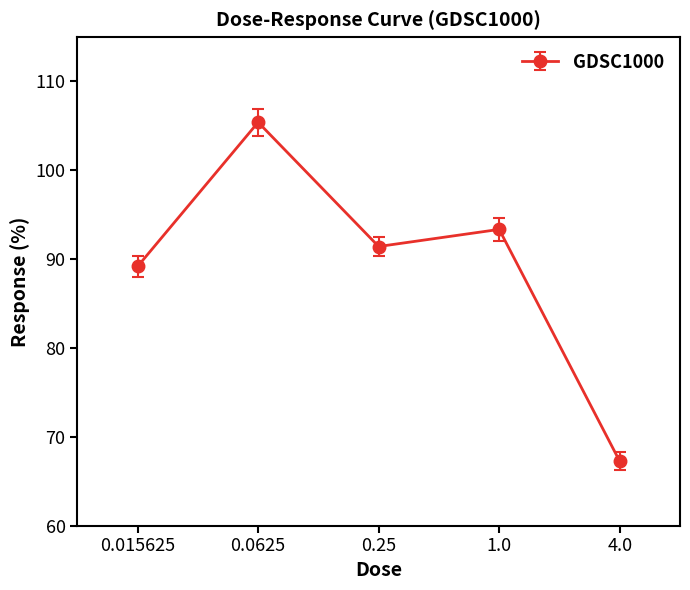

Which category has the highest value across all series?

0.0625